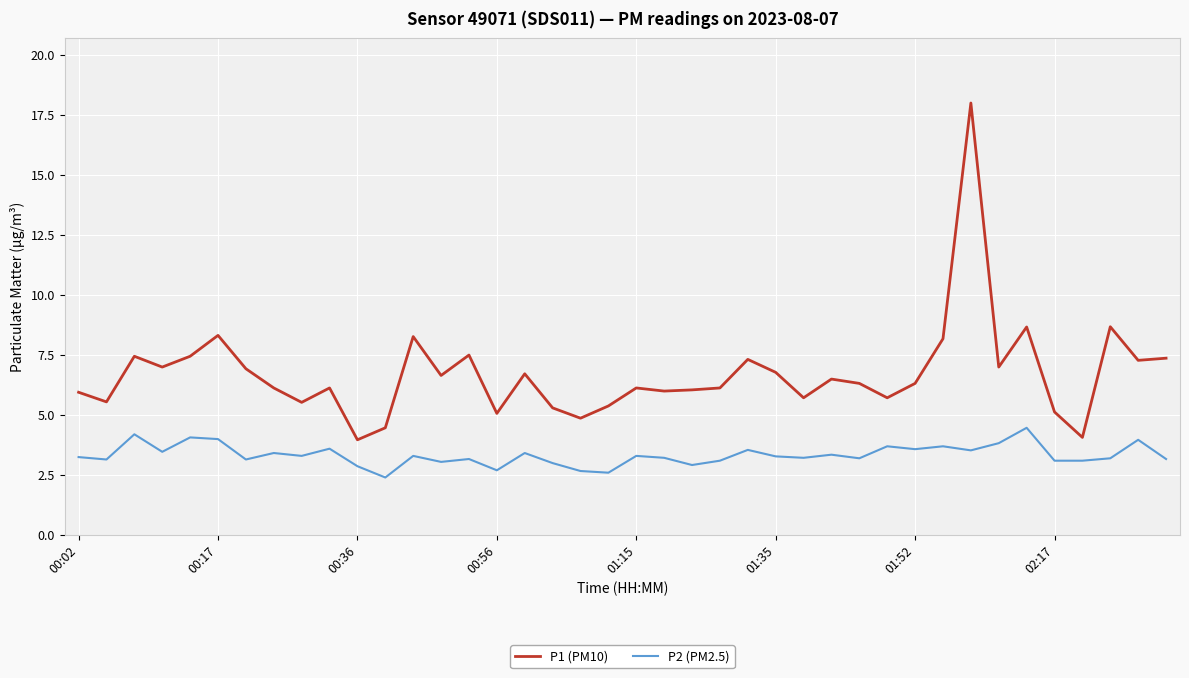

True or false: P2 (PM2.5) and P1 (PM10) intersect in this chart.

False